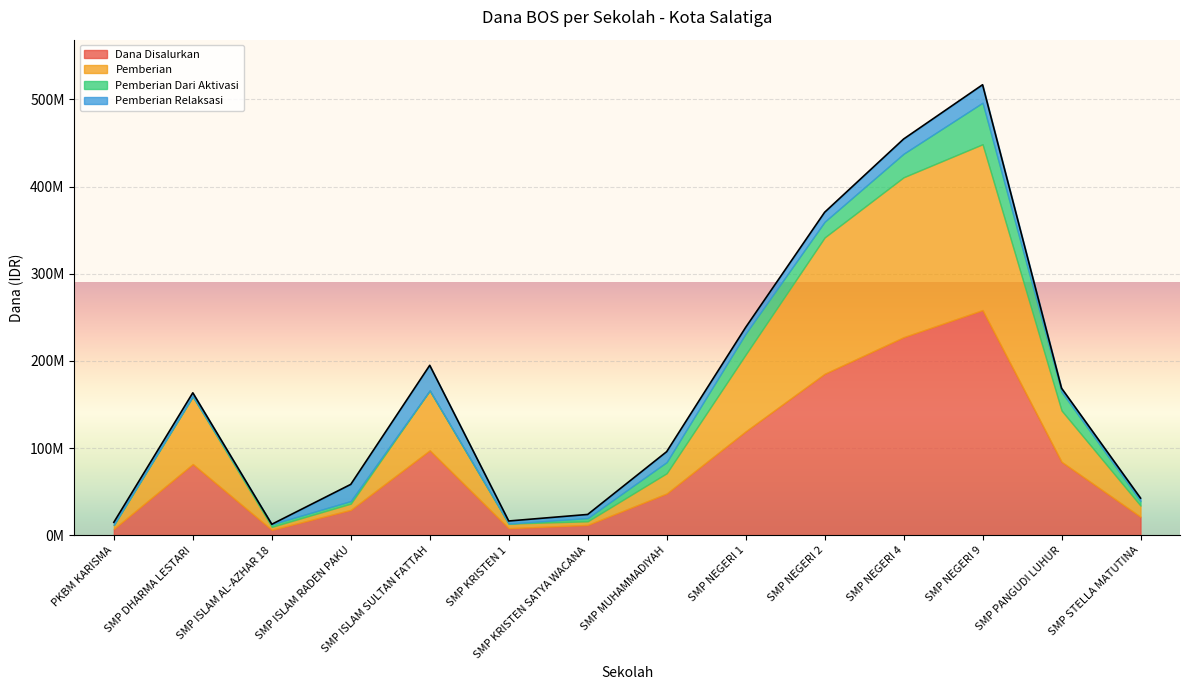

What is the label of the 11th point from the left?

SMP NEGERI 4